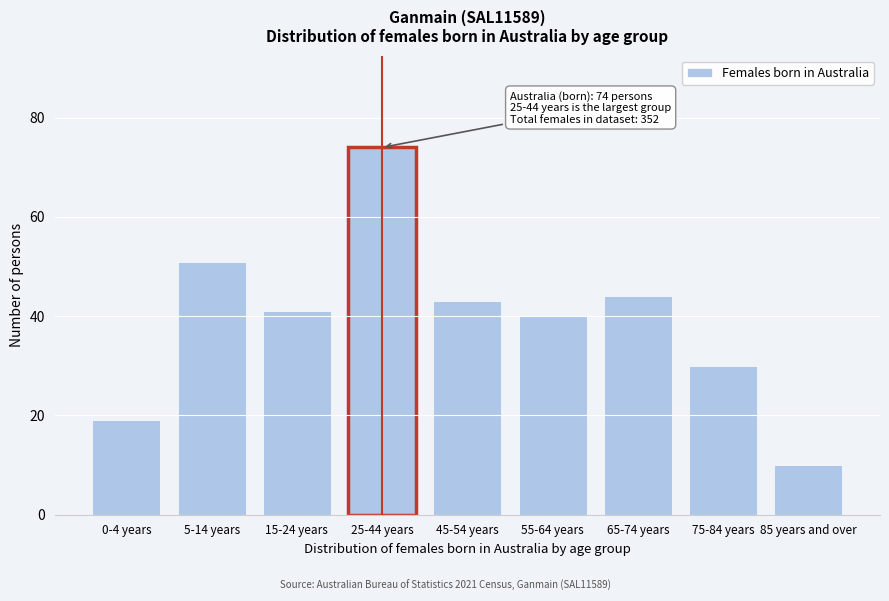

Reading left to right, transcribe all the data shown in this chart.

19	51	41	74	43	40	44	30	10